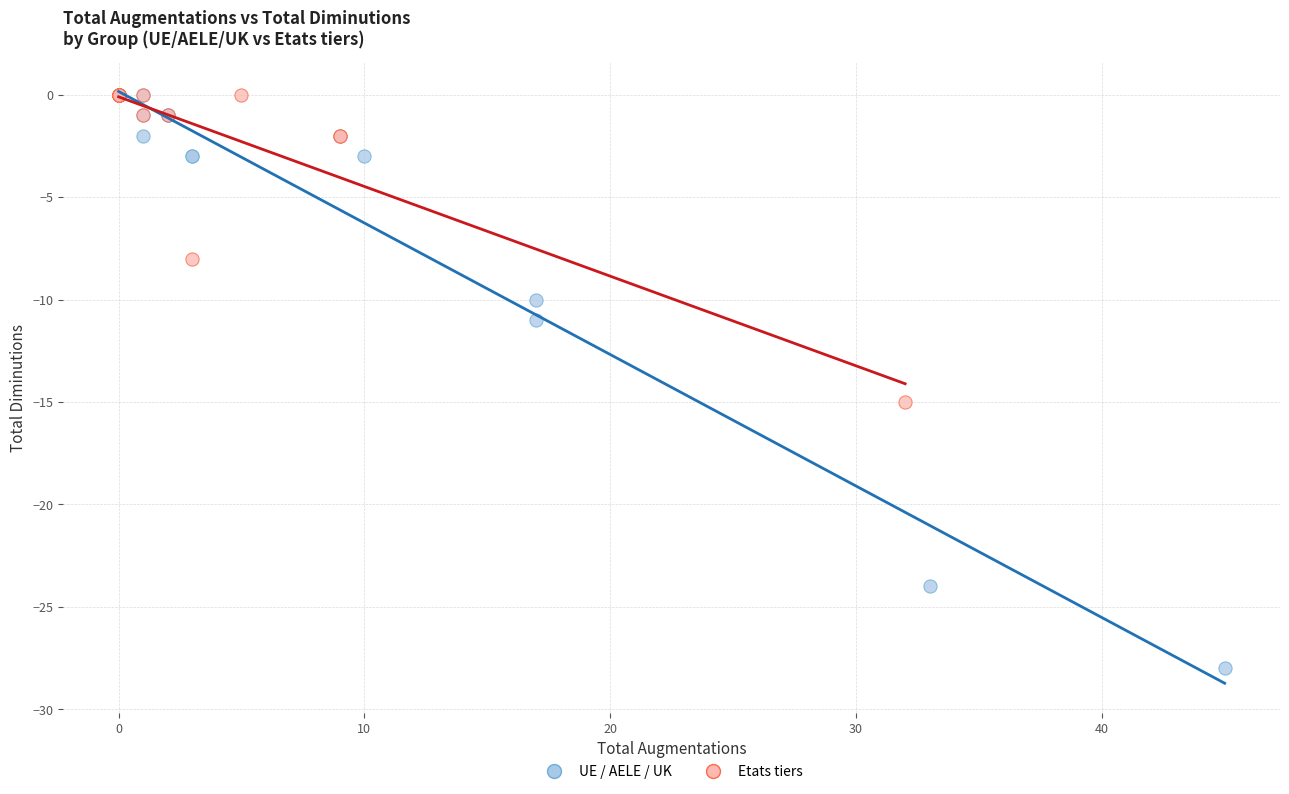

What are all the series names shown in the legend?

UE / AELE / UK, Etats tiers